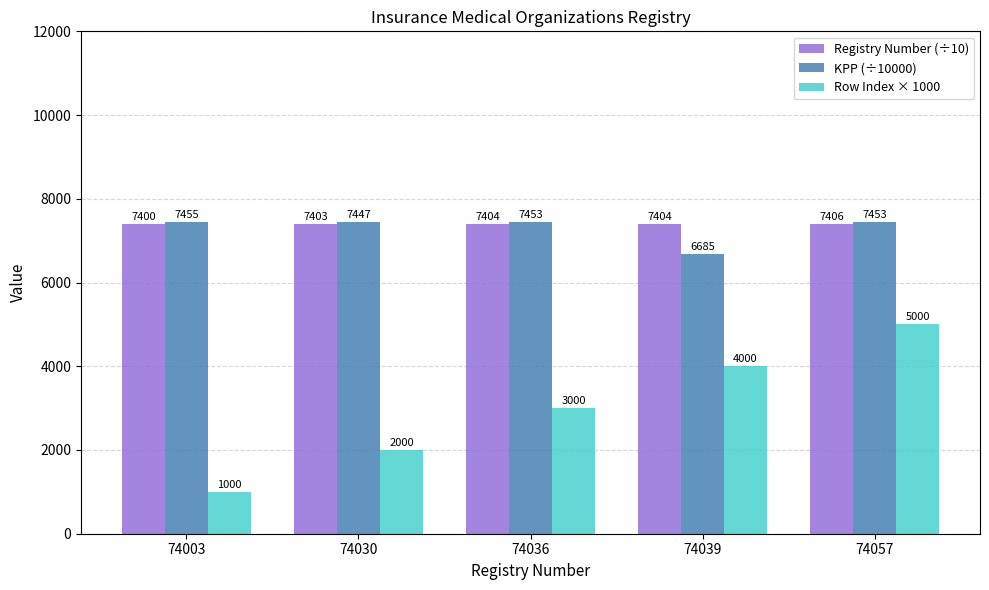

The value of Registry Number (÷10) at 74003 is 7400.3. True or false?

True